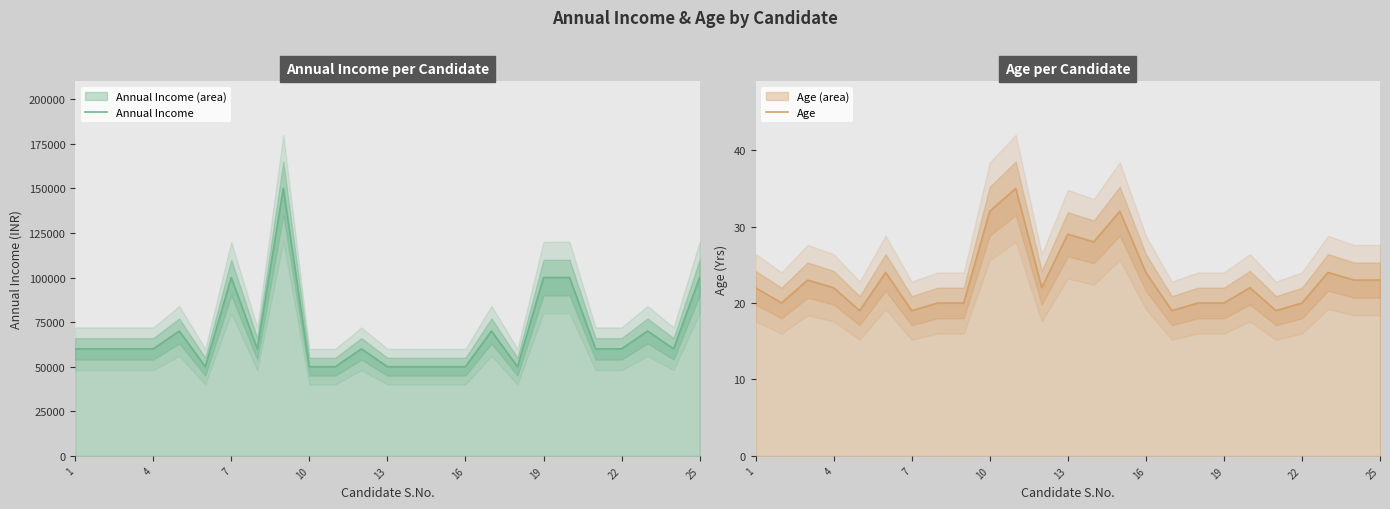

True or false: Annual Income and Age cross at least once.

False